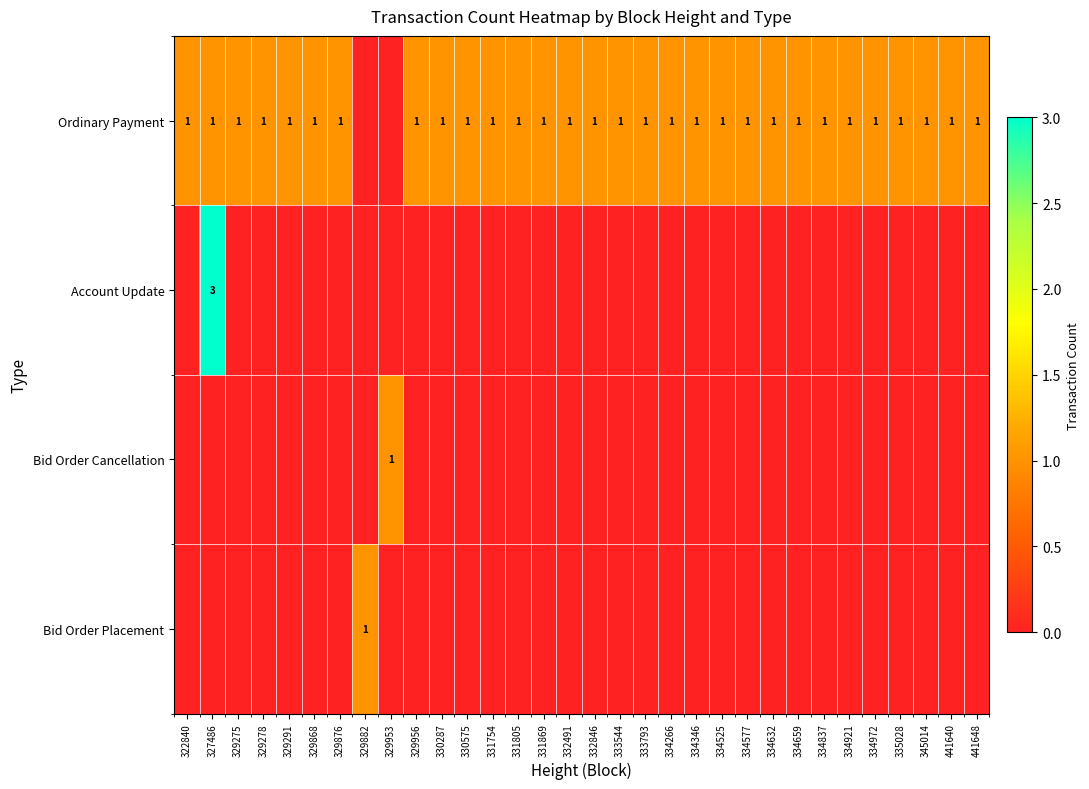

Is the value of Account Update at 327486 greater than the value of Ordinary Payment at 331869?

Yes